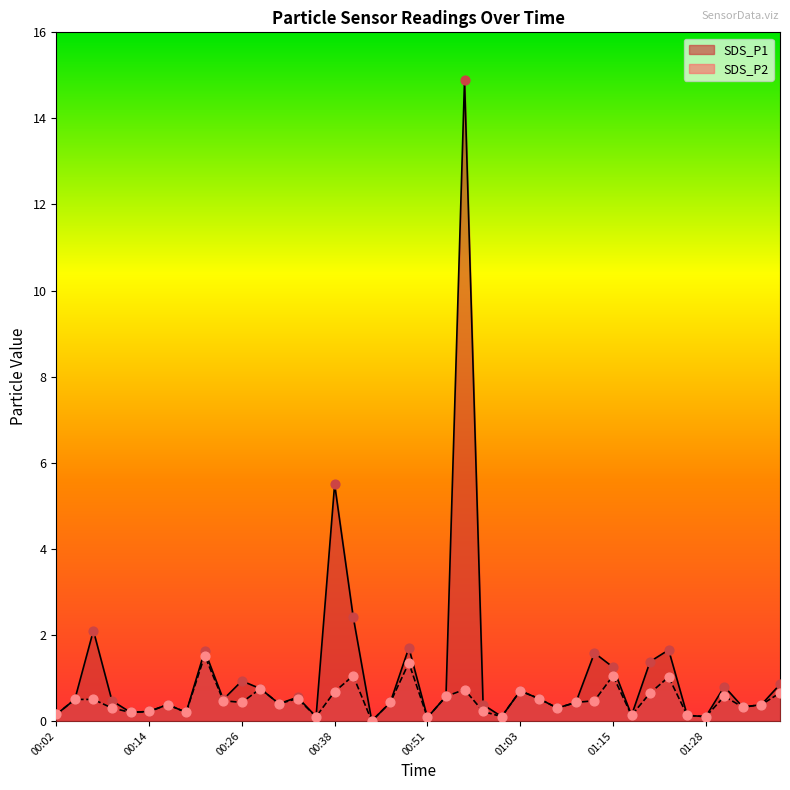

At which category is the sum across all series the highest?

00:55